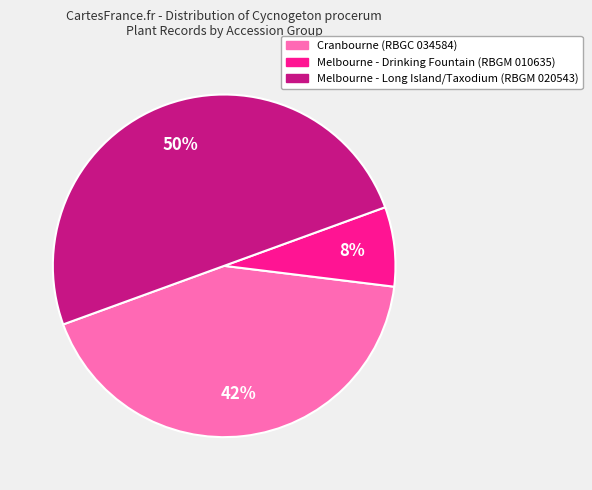

Rank the categories by value from highest to lowest.

Melbourne - Long Island/Taxodium (RBGM 020543), Cranbourne (RBGC 034584), Melbourne - Drinking Fountain (RBGM 010635)